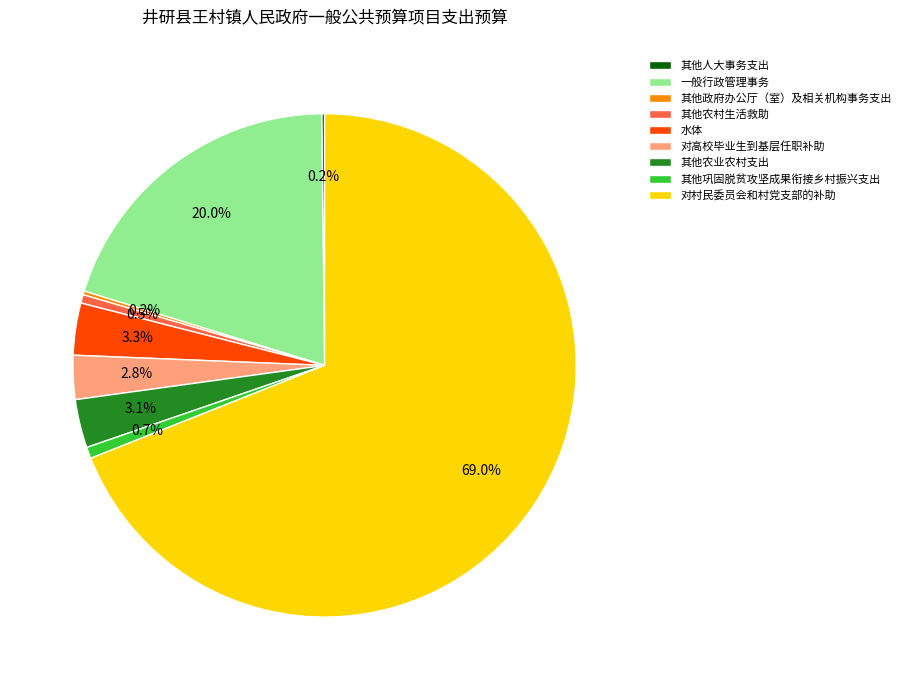

Does 其他巩固脱贫攻坚成果衔接乡村振兴支出 represent more than half of the total?

No